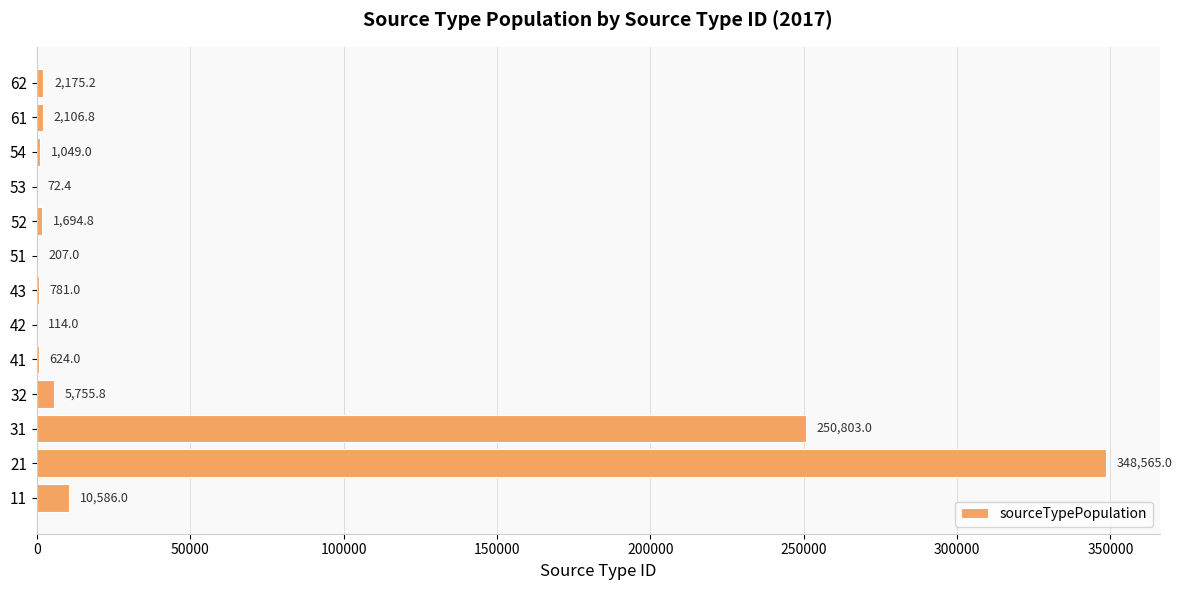

What is the sum of the values at 21 and 53?

348637.4